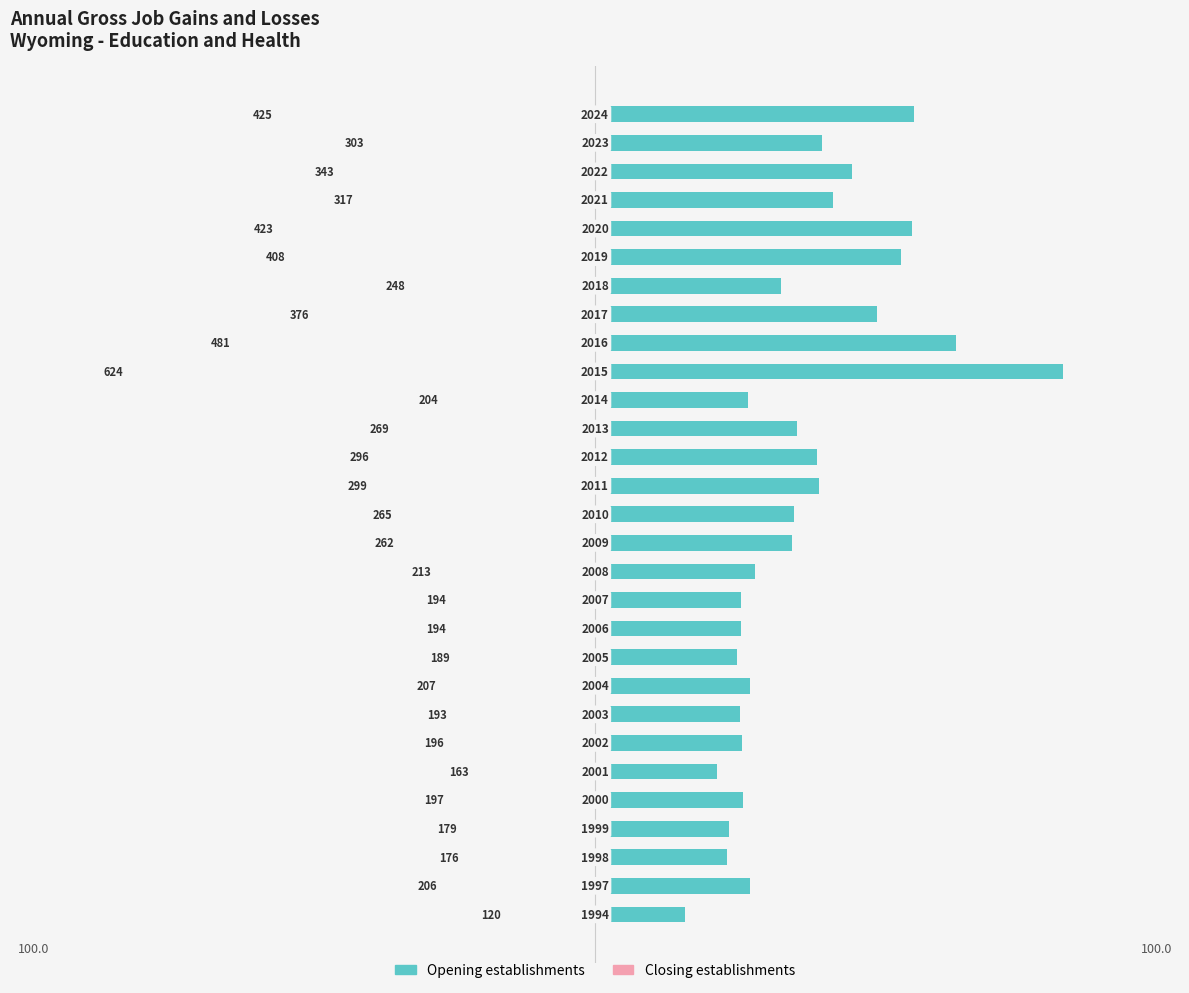

Does the chart contain any negative values?

No